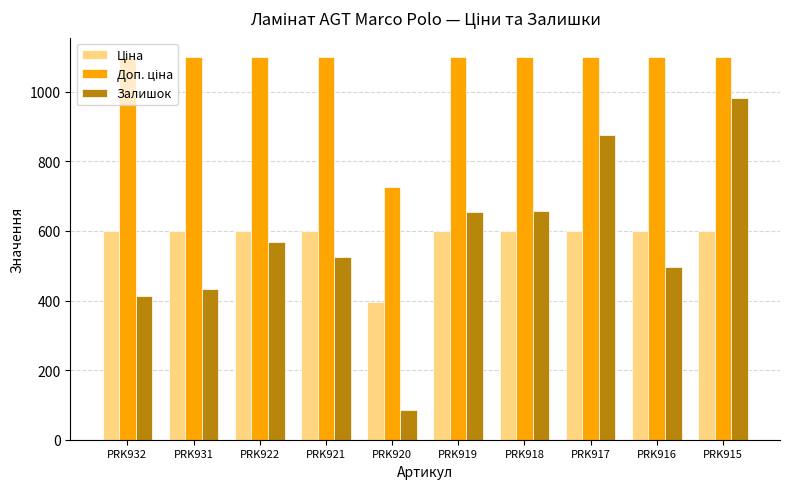

What is the difference between the highest and lowest values at PRK922?

533.0